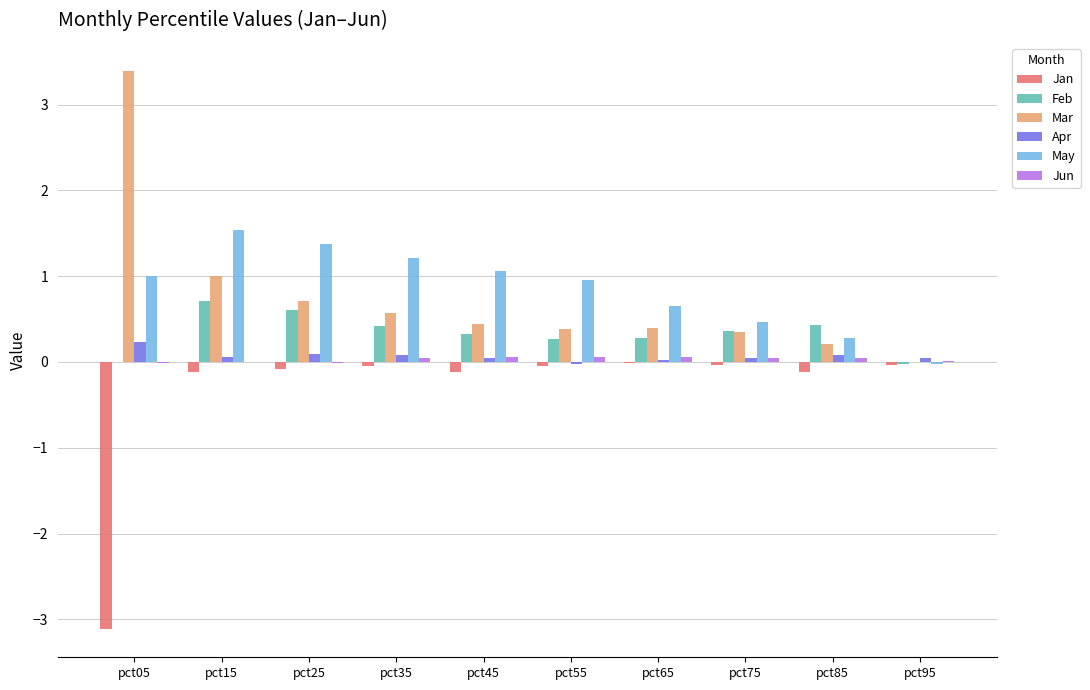

Which series has the largest range (max minus min)?

Mar